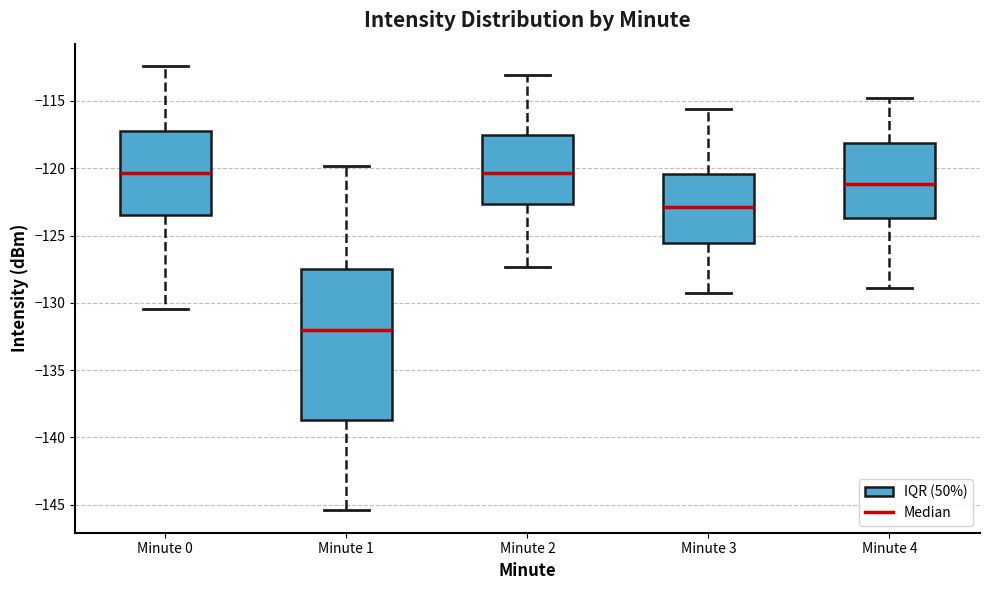

Reading left to right, read every box against the y-axis: the position of its median line, the range the box covers, and the ends of its whiskers. The values are not printed on the chart, so give them approximately, as read against the axis.

Minute 0: median -120.5, box -123.5 to -117.5, whiskers -130.5 to -112.5
Minute 1: median -132.0, box -138.5 to -127.5, whiskers -145.5 to -120.0
Minute 2: median -120.5, box -122.5 to -117.5, whiskers -127.5 to -113.0
Minute 3: median -123.0, box -125.5 to -120.5, whiskers -129.0 to -115.5
Minute 4: median -121.0, box -123.5 to -118.0, whiskers -129.0 to -115.0